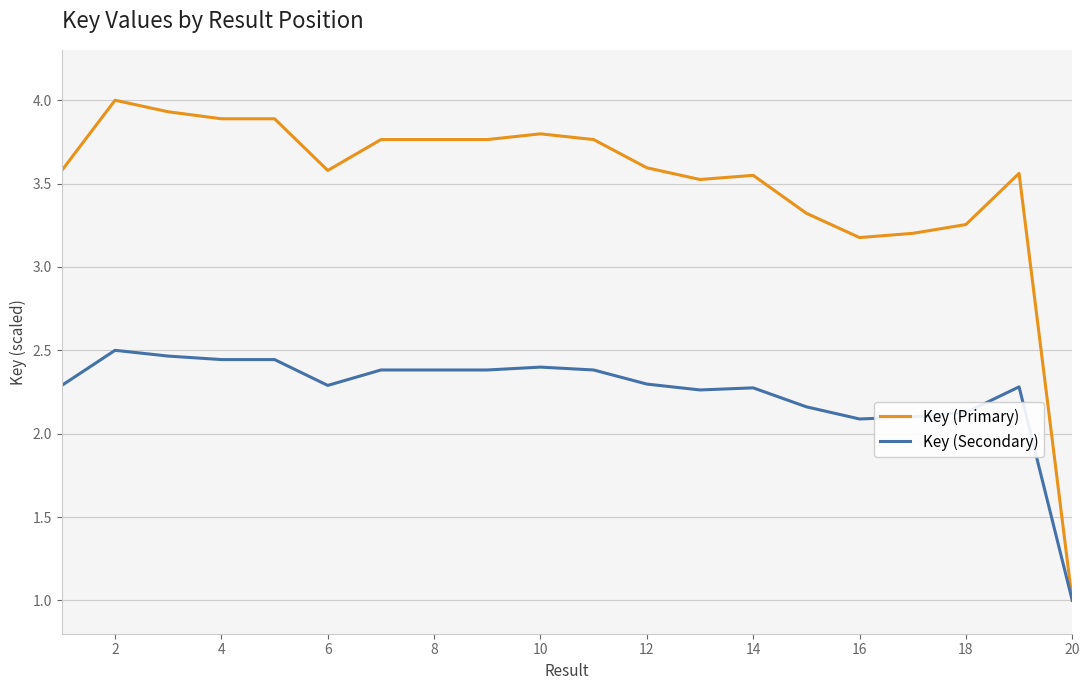

What is the minimum value for Key (Secondary)?

1.0